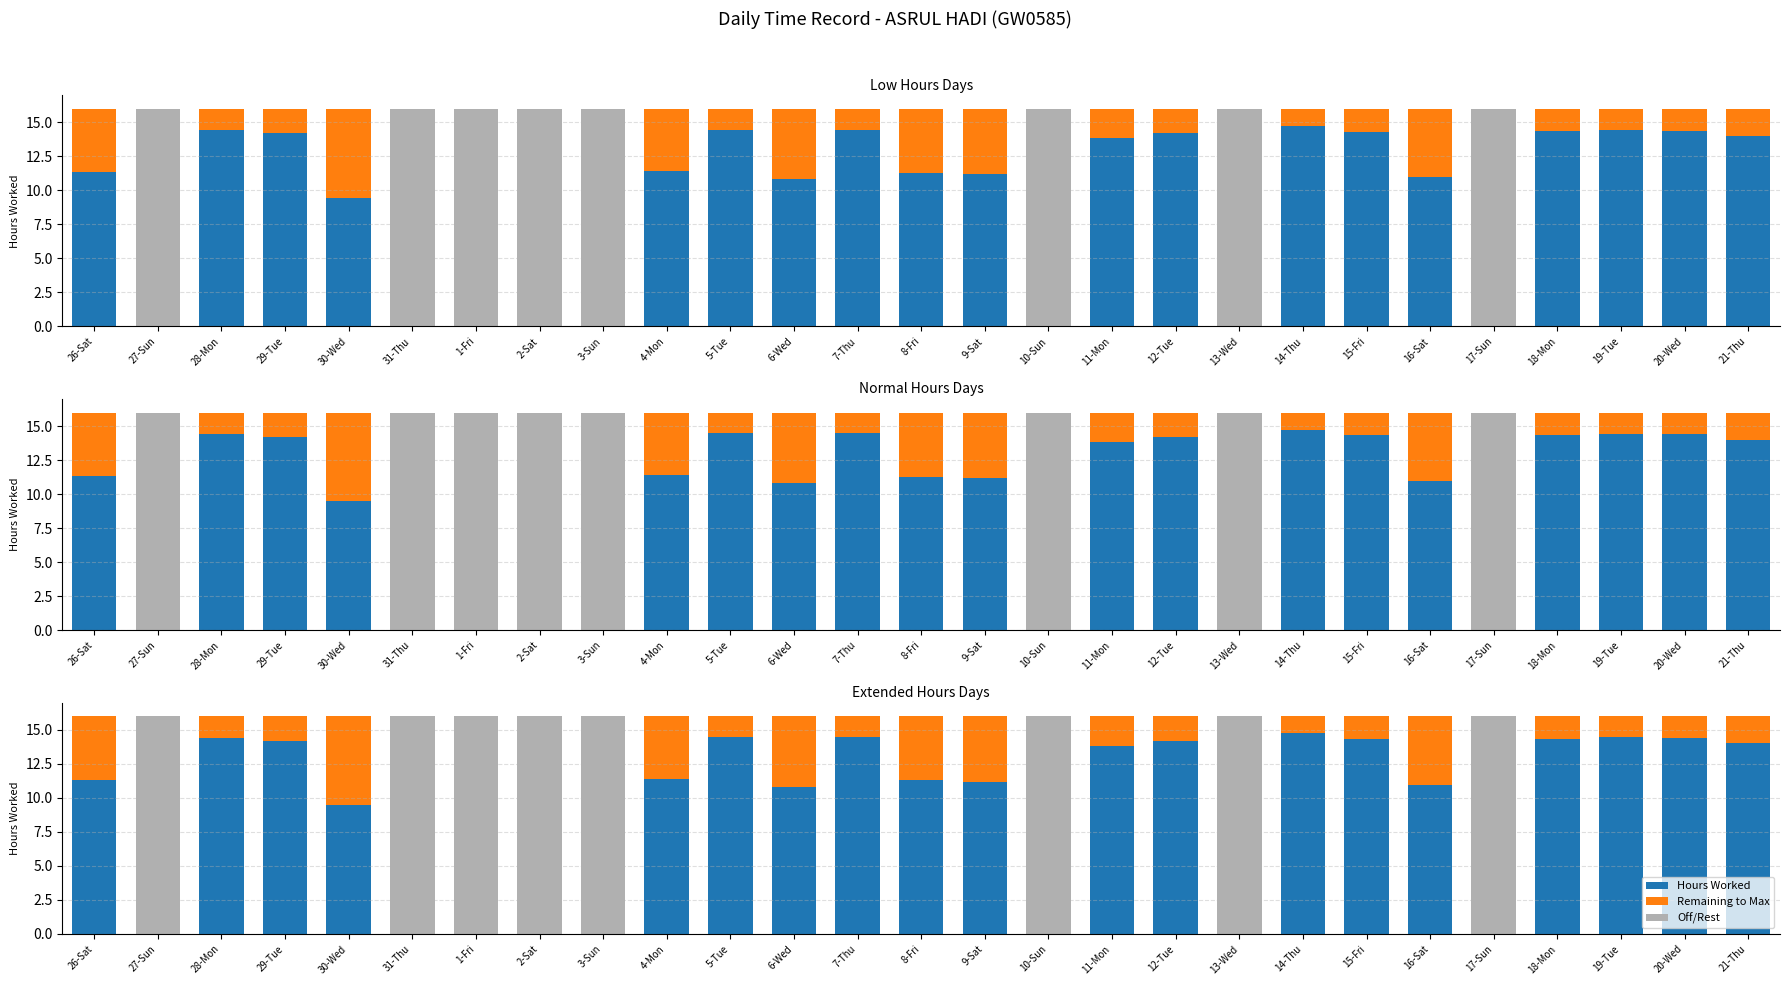

What are all the series names shown in the legend?

Hours Worked, Remaining to Max, Off/Rest